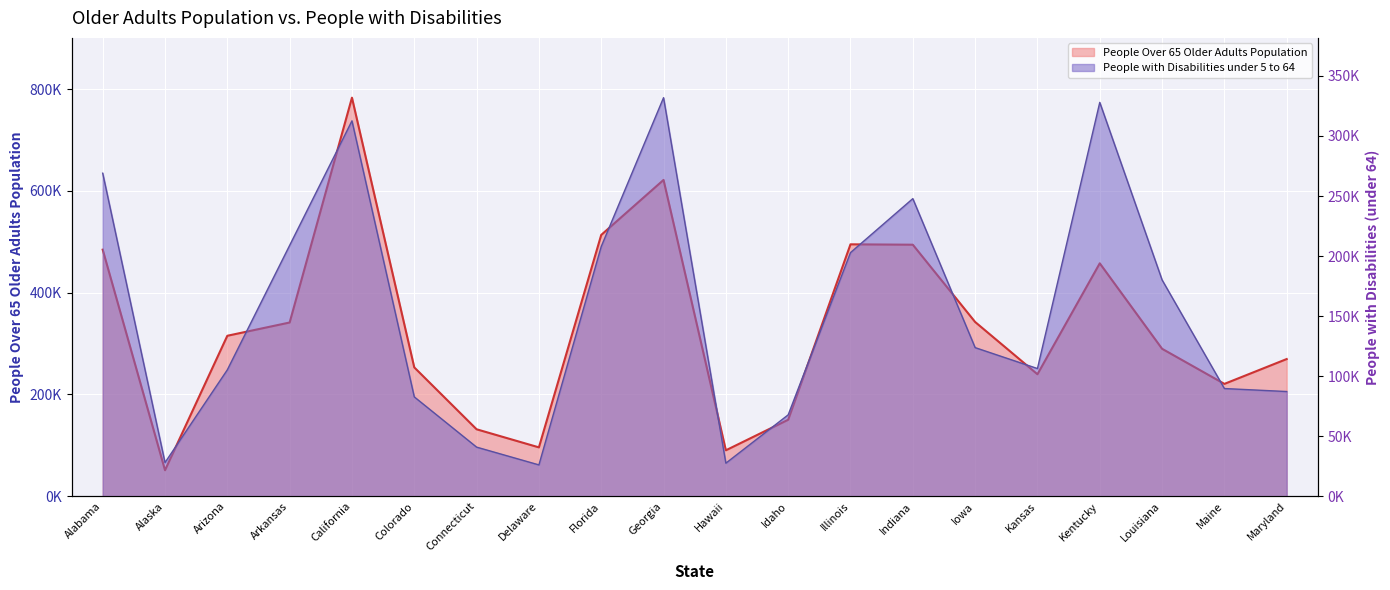

What is the value of the People with Disabilities under 5 to 64 point at the 13th from the left?

202878